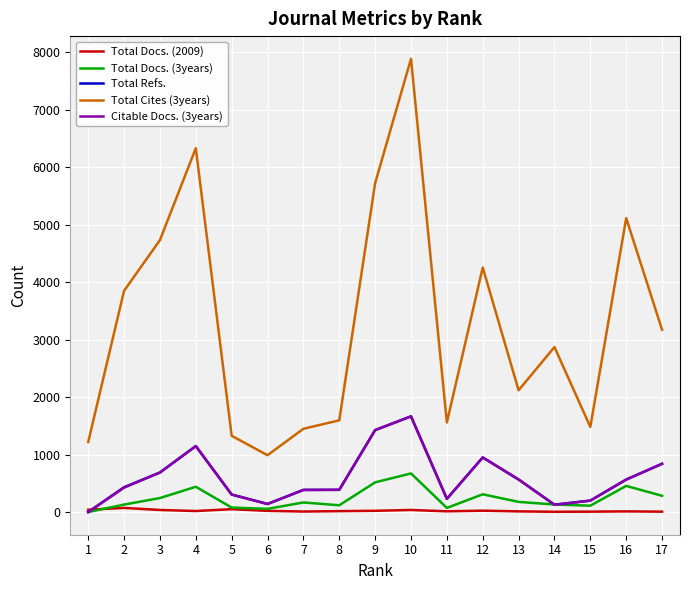

At which label is Total Docs. (3years) closest to 336?

12